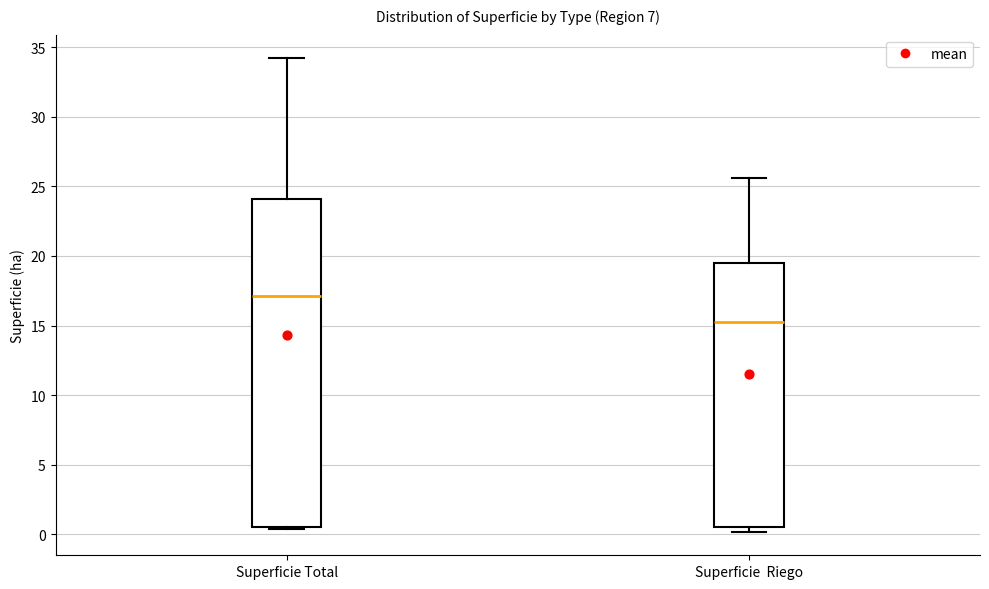

Comparing the boxes themselves (not the whiskers), which one is the tallest?

Superficie Total